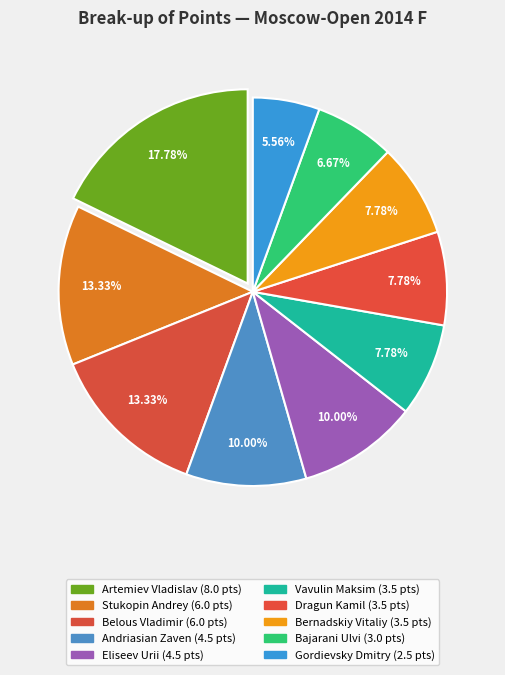

True or false: Artemiev Vladislav accounts for 31% of the total.

False